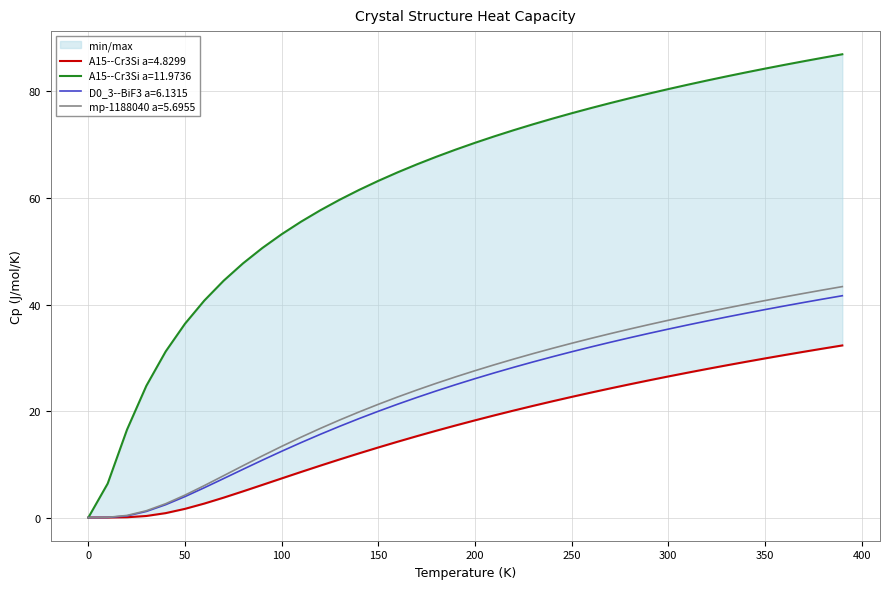

What is the maximum value shown in the chart?

87.0